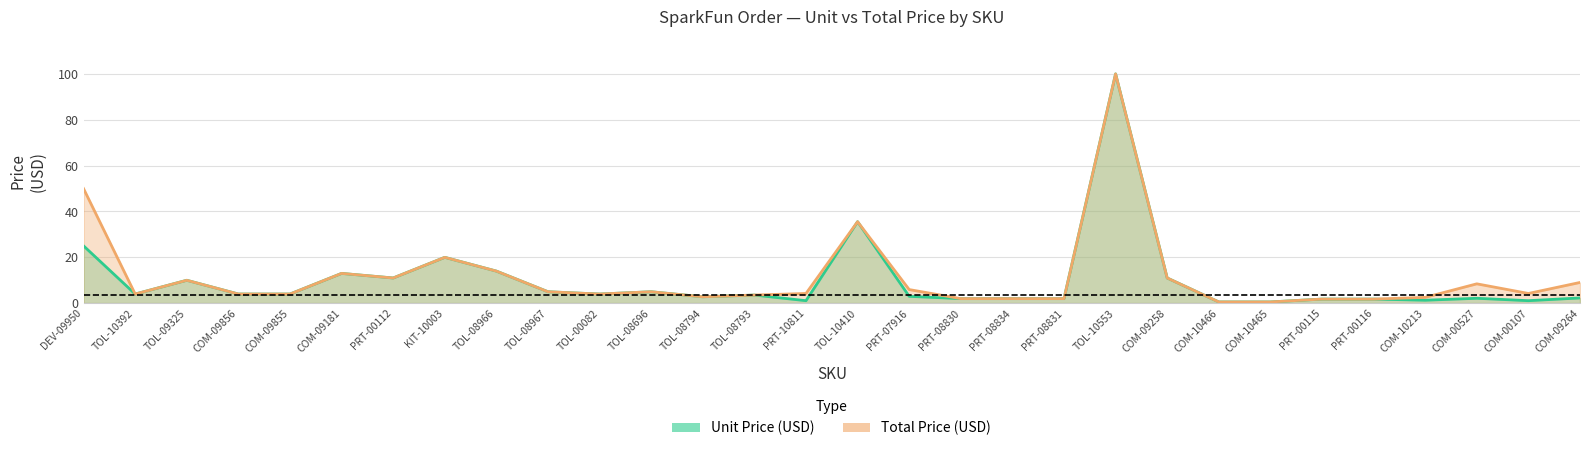

Rank the series by their maximum value, from lowest to highest.

Unit Price (USD), Total Price (USD)